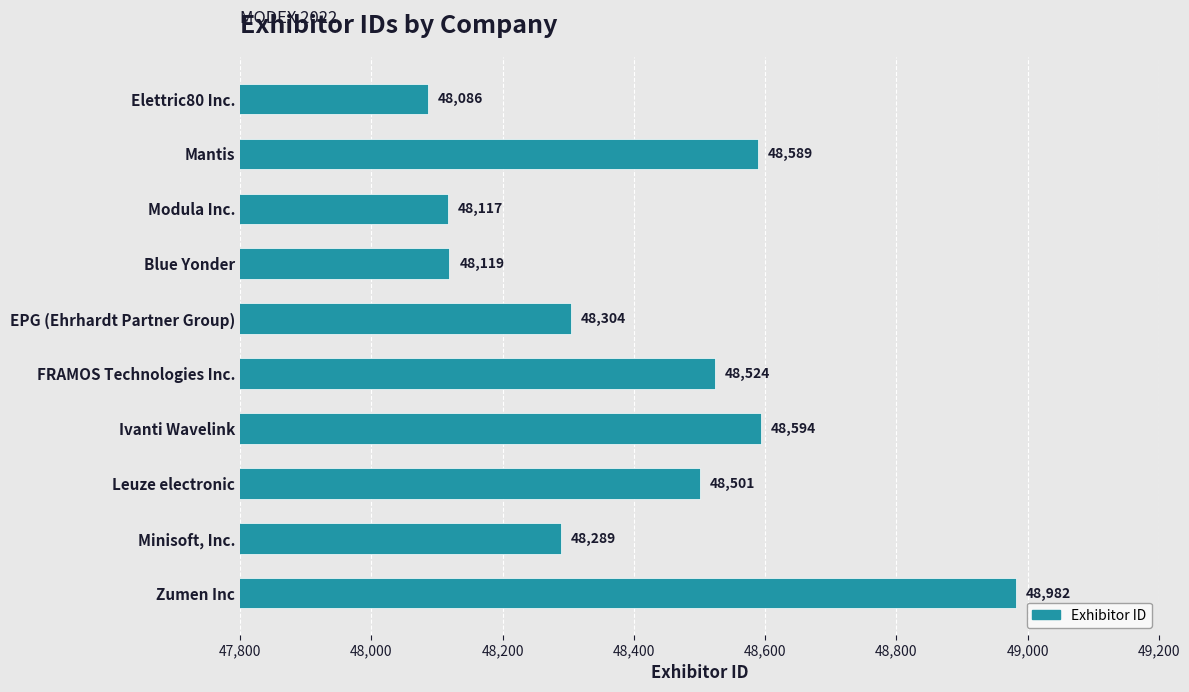

What is the difference between the values at Leuze electronic and FRAMOS Technologies Inc.?

23